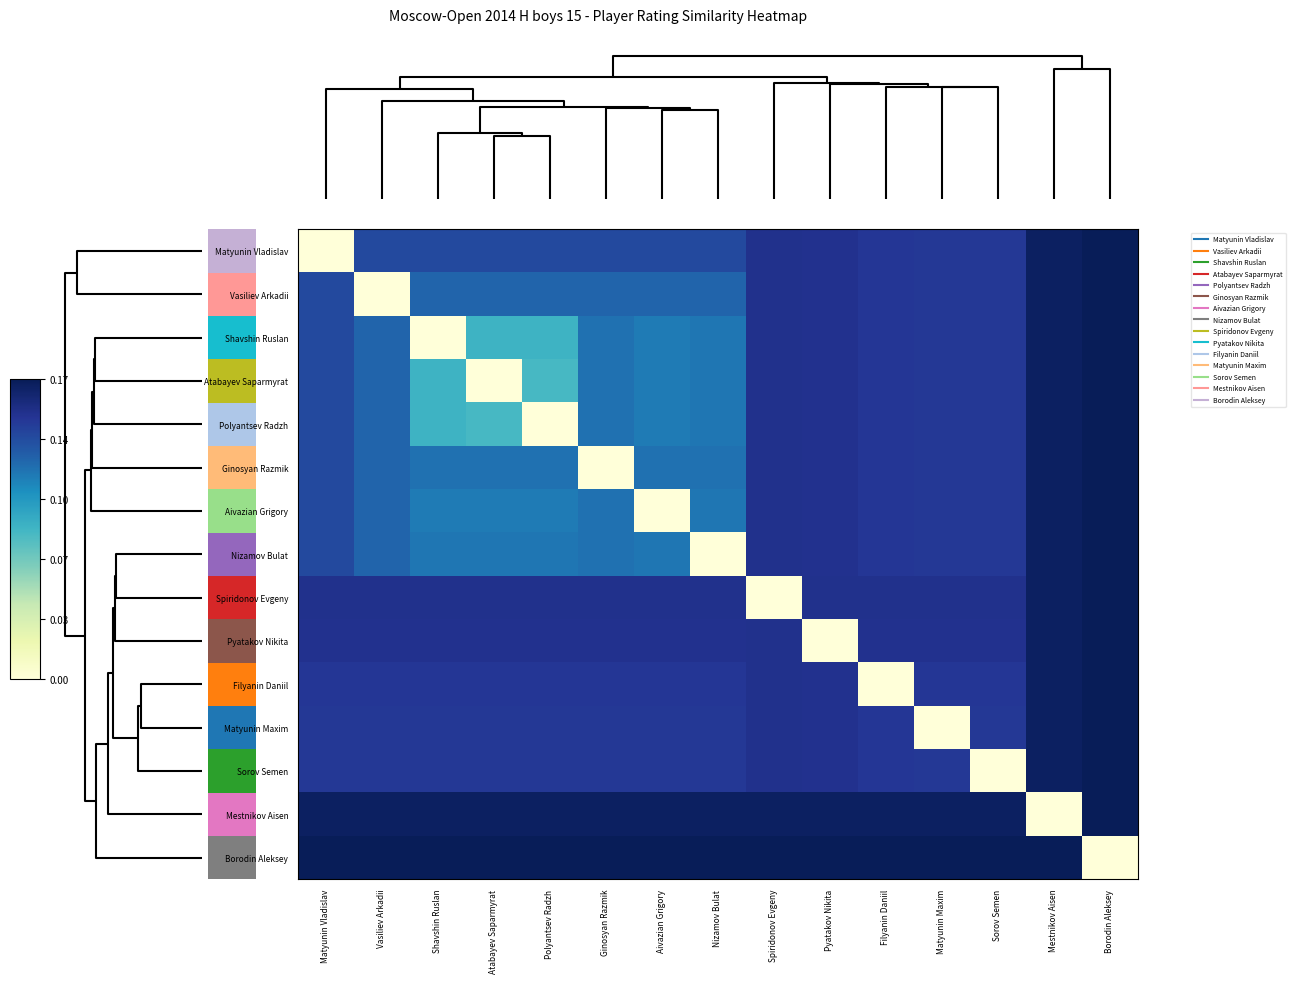

True or false: Vasiliev Arkadii has a value of 0.1 at Matyunin Vladislav.

False